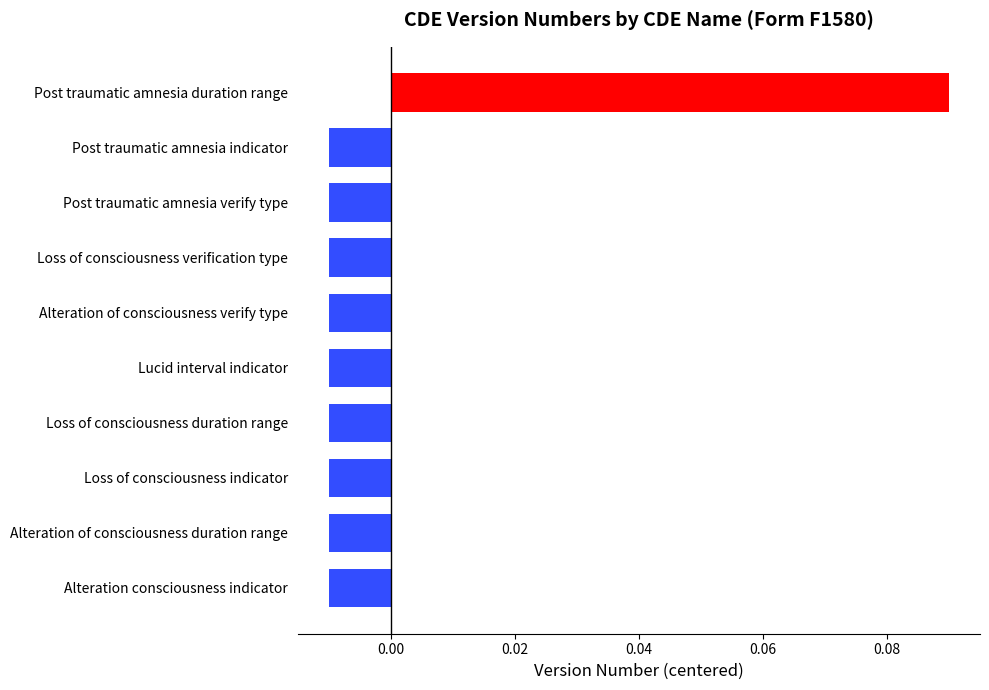

How many data points are less than 0?

9